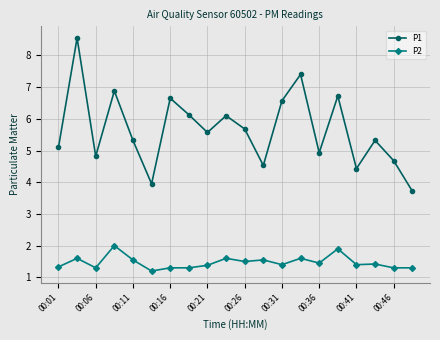

What is the value of the P1 point at the 3rd from the left?

4.8